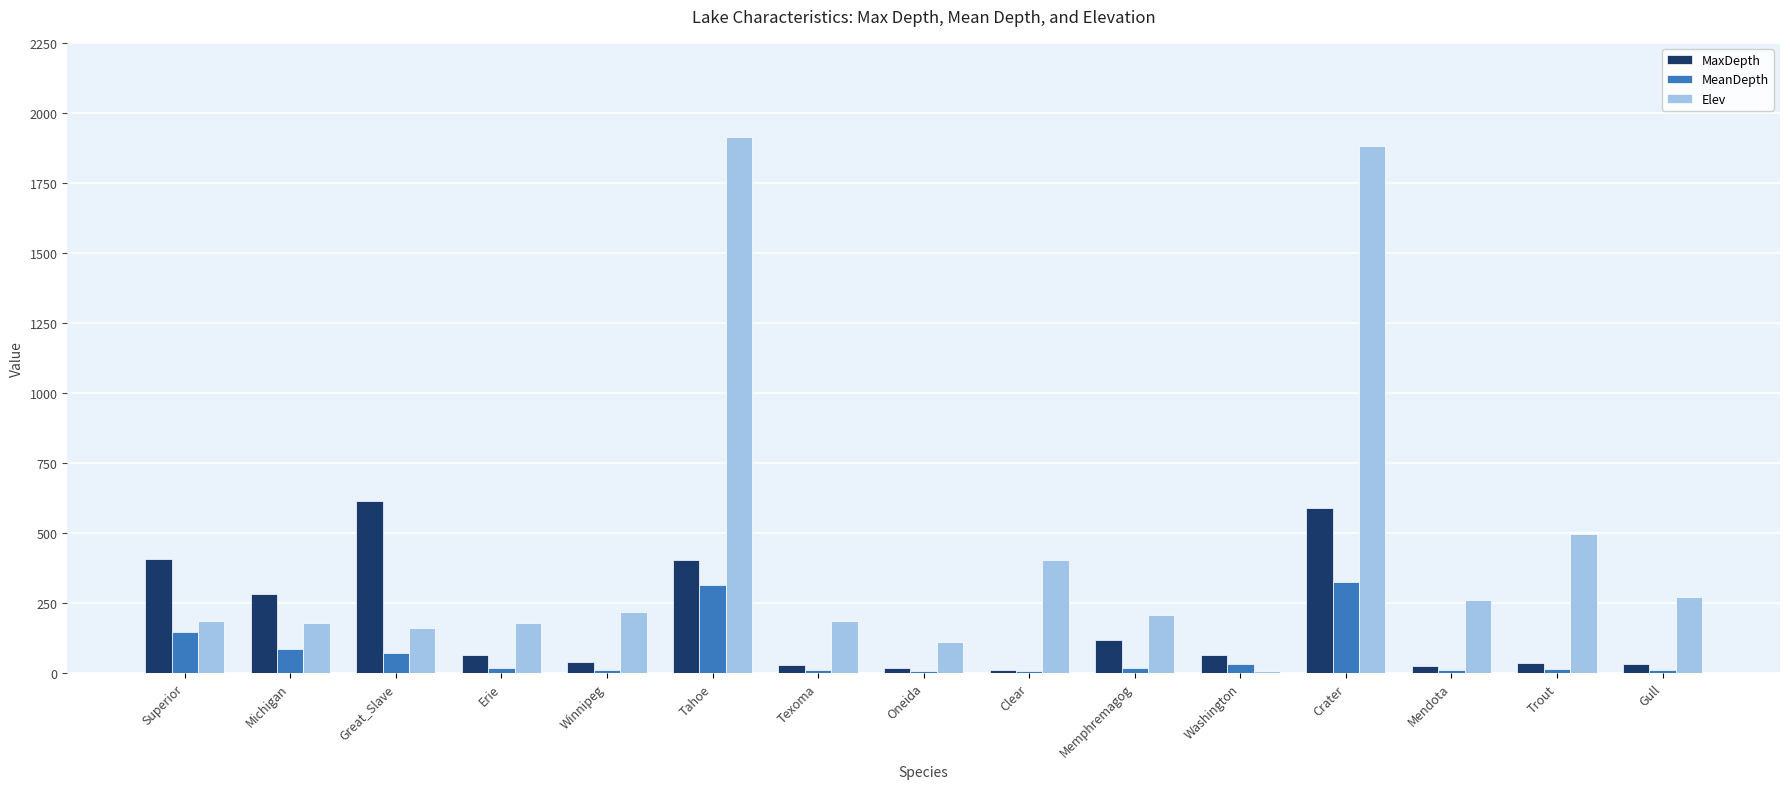

How many categories are shown in the chart?

15